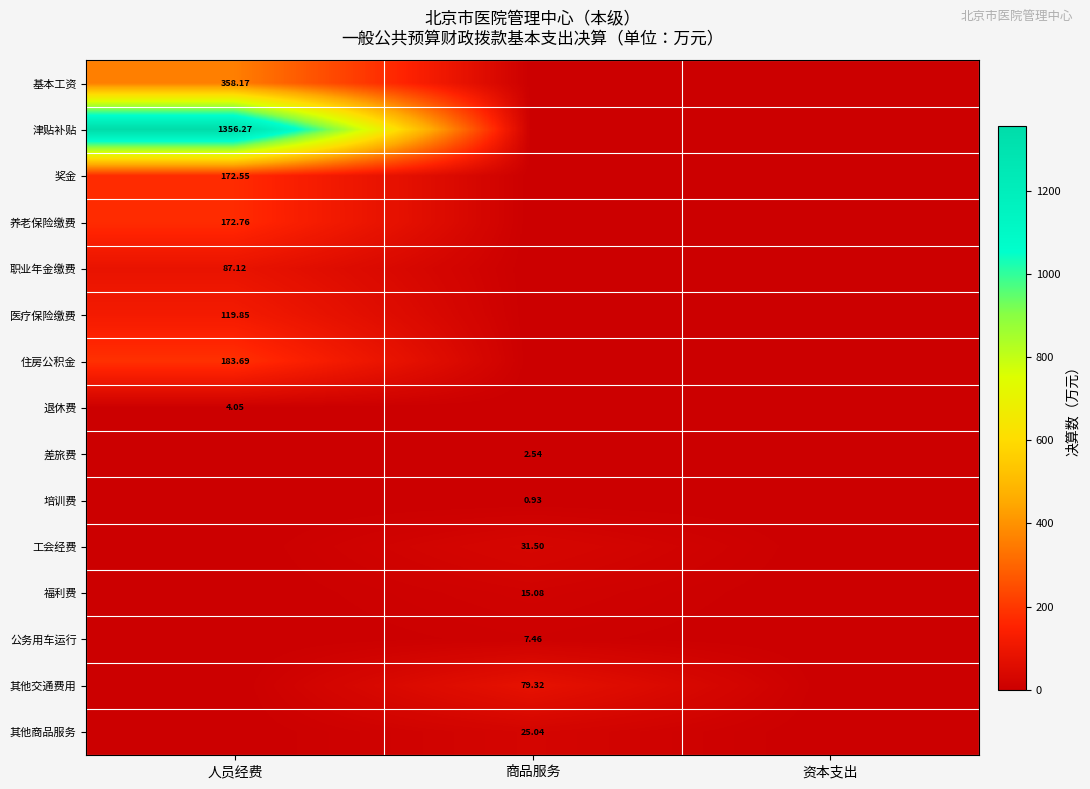

What is the sum of the 公务用车运行 values at 人员经费 and 商品服务?

7.5